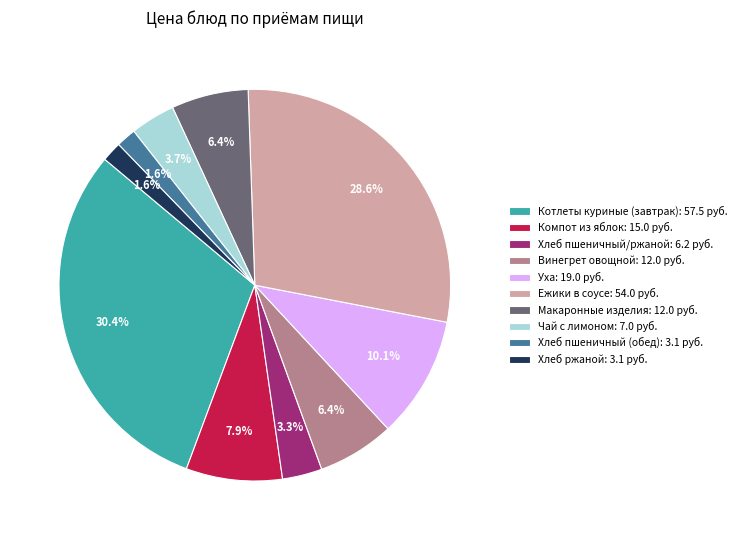

To the nearest percent, what is the difference between the largest and smallest slice percentages?

29%